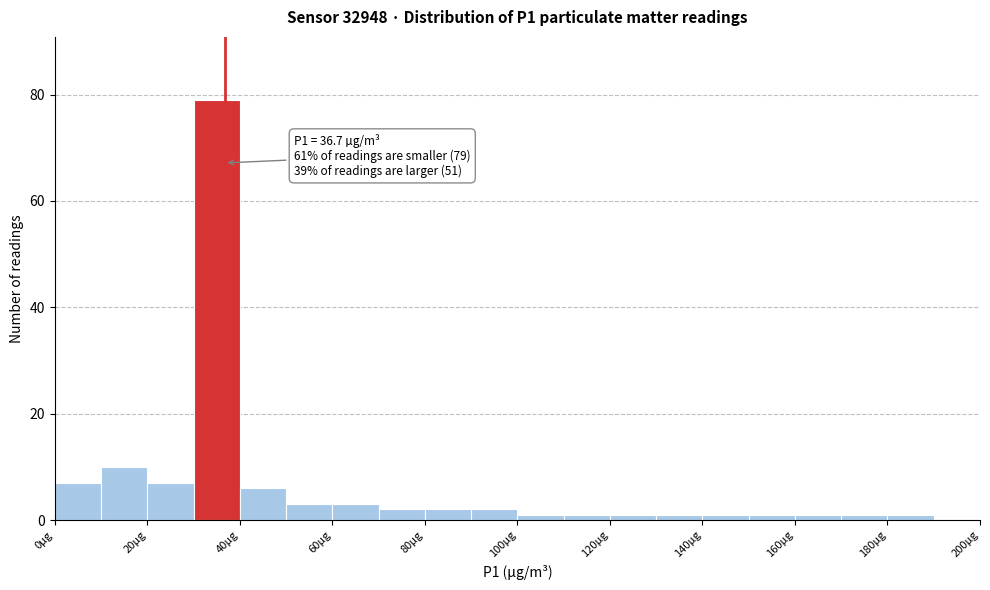

Which range on the x-axis has the tallest bar?

30 to 40